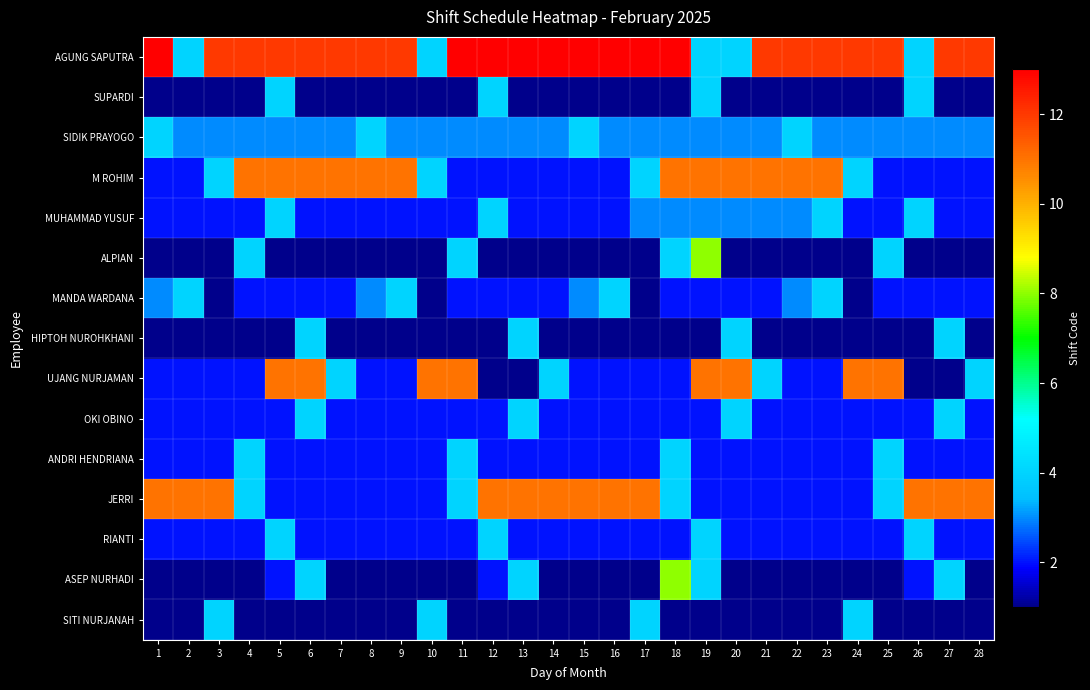

What is the total value across all series at 5?

62